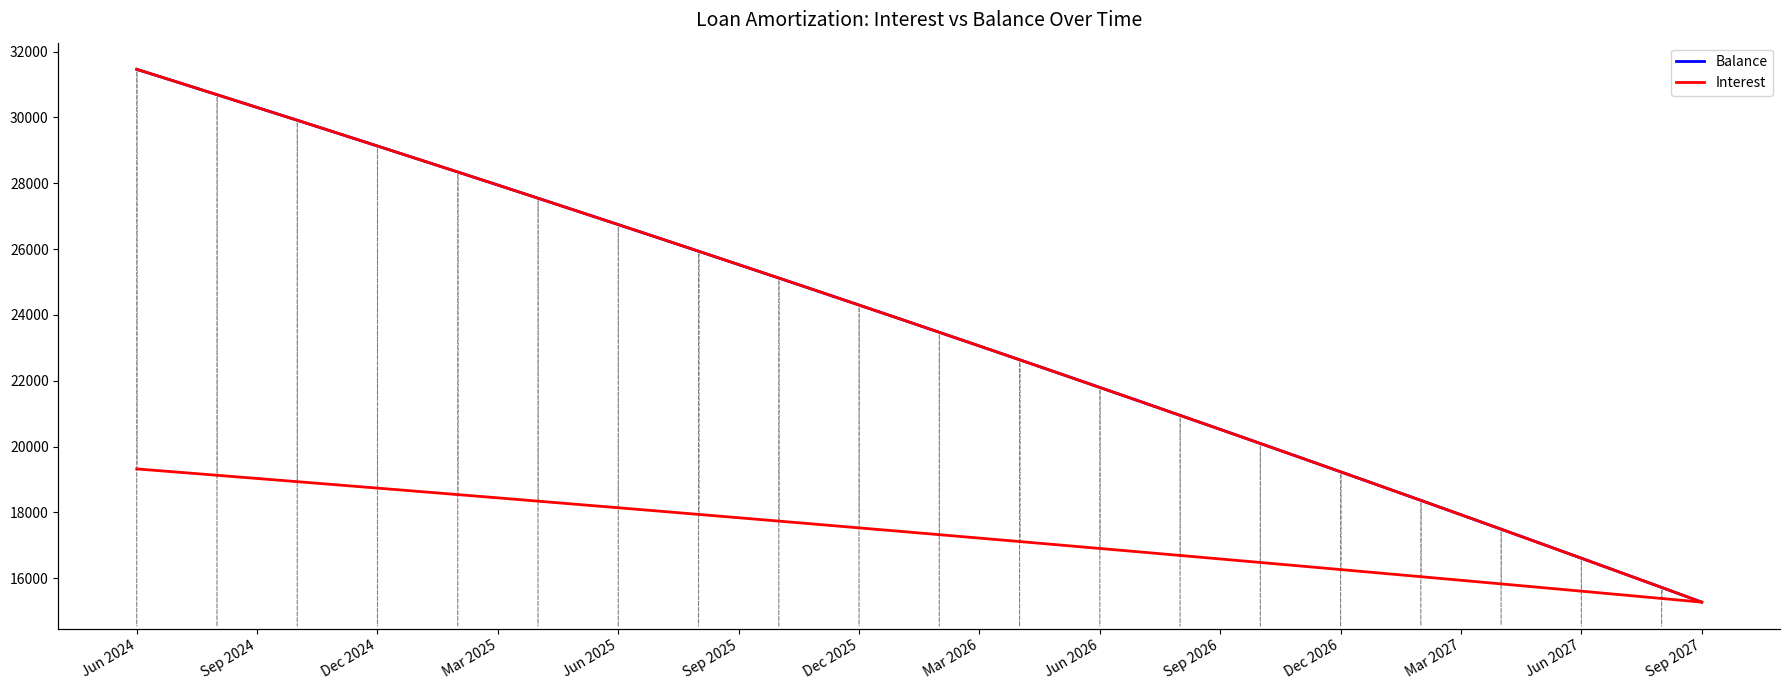

What are all the series names shown in the legend?

Balance, Interest